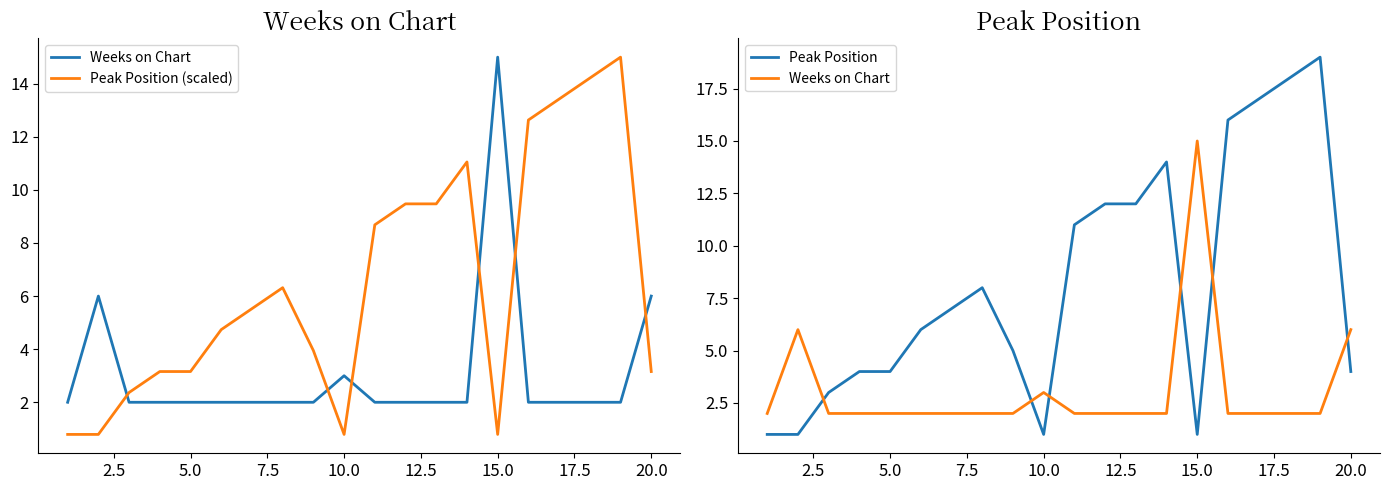

True or false: Peak Position has a value of 19.7 at 12.

False